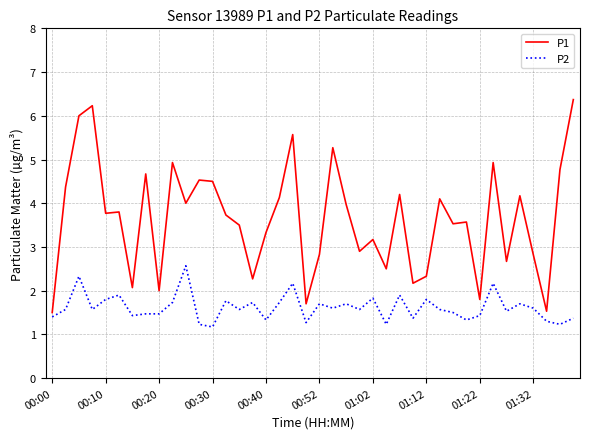

How many values in the P1 series exceed 3?

26